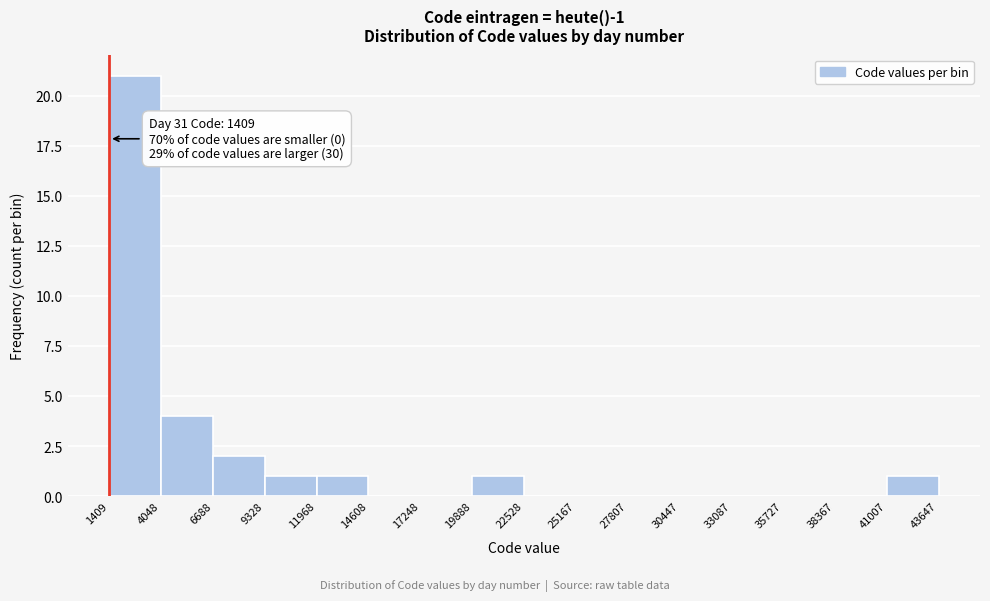

Over which range of the x-axis is the bar tallest?

1409 to 4048